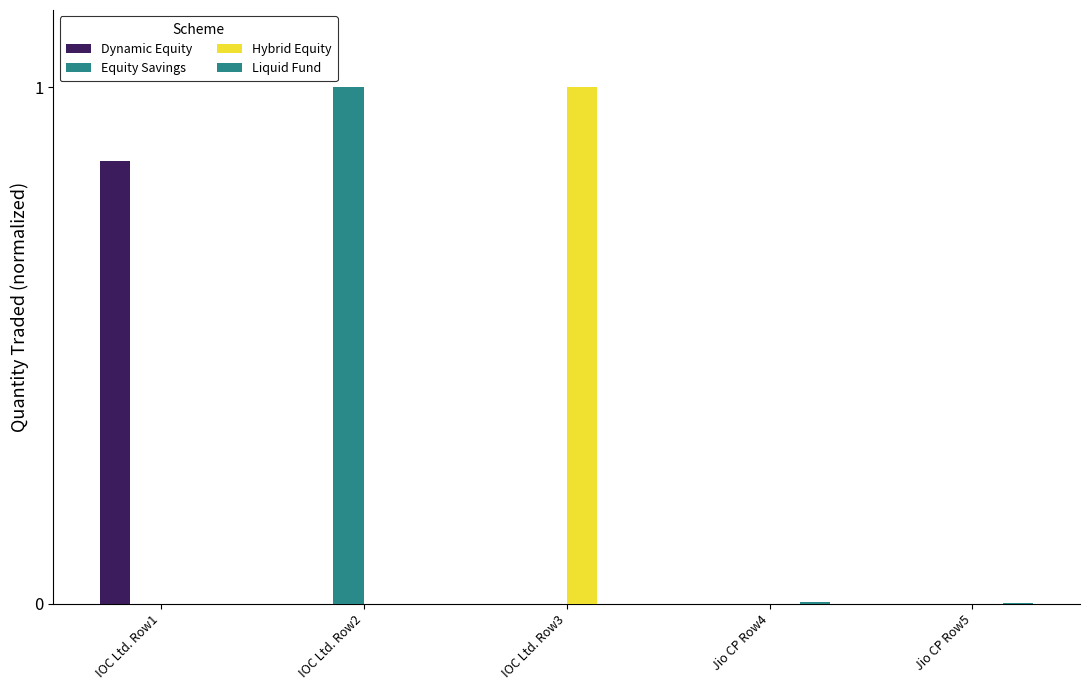

How many values are between 0 and 1?

2